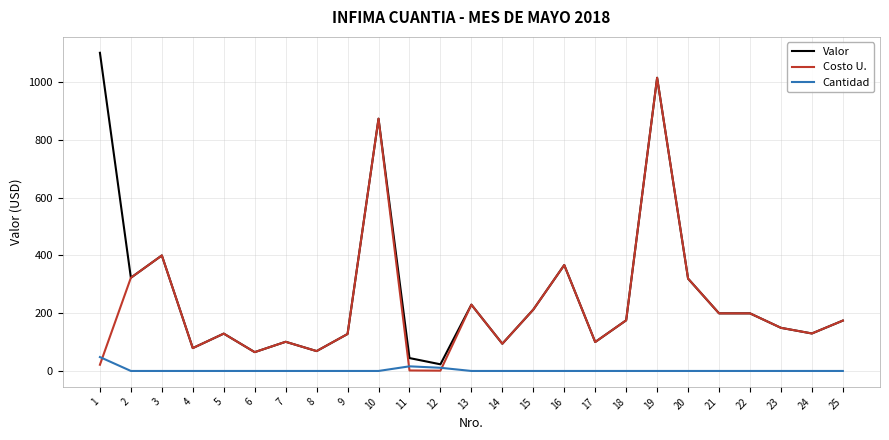

Is this an area chart (filled region under the line)?

No